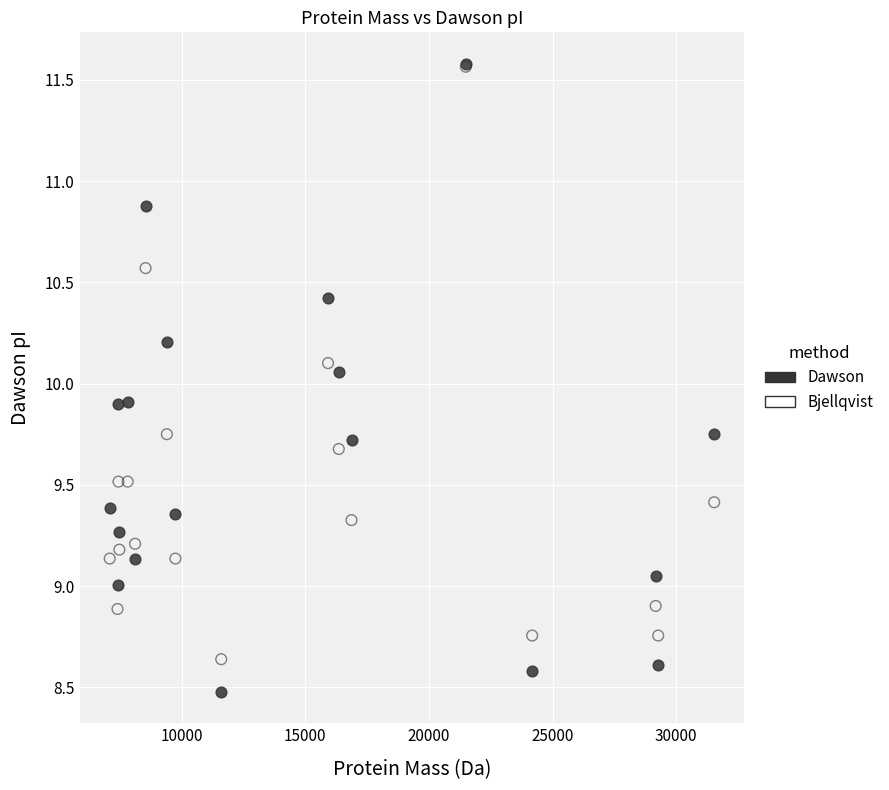

Which series has the widest spread of Y values?

Dawson